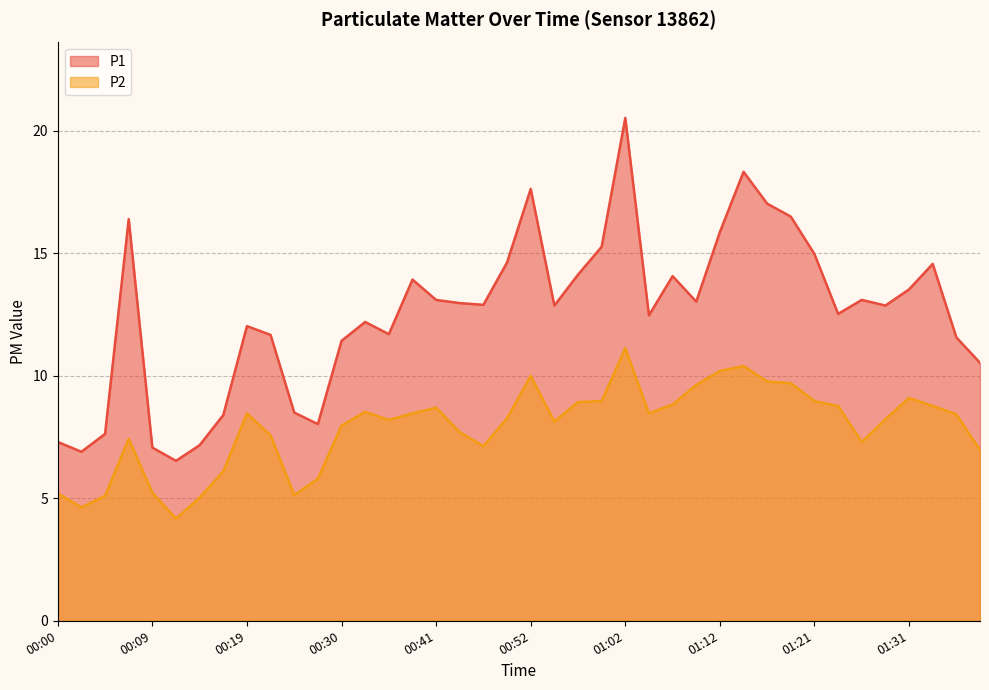

True or false: P2 has more than 1 interior local peaks.

True